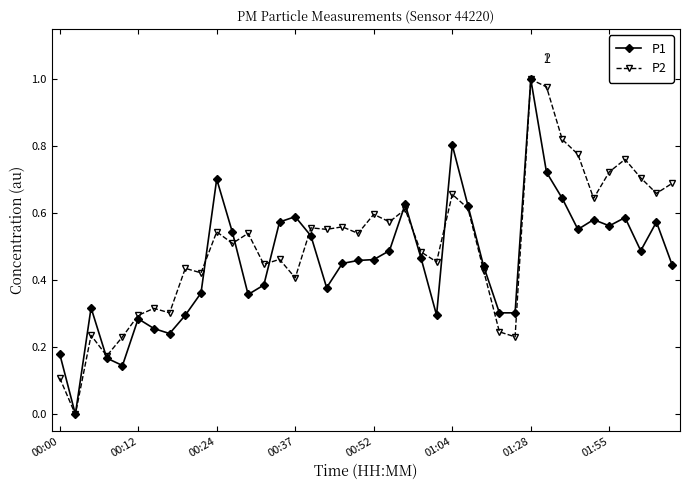

Rank the series by their average value, from lowest to highest.

P1, P2